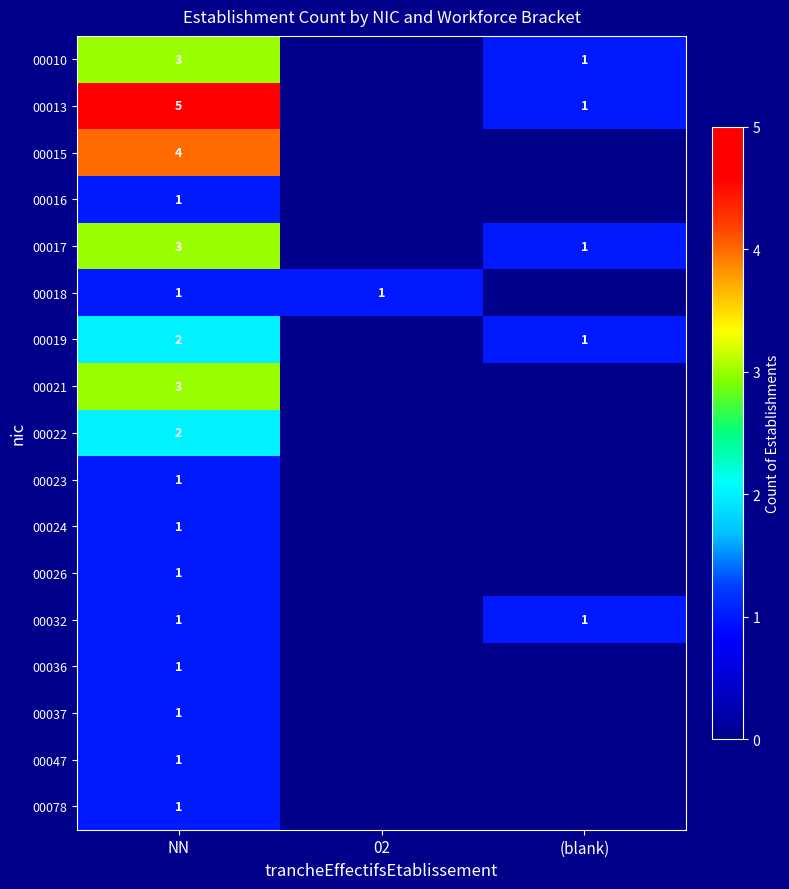

The value of 00019 at (blank) is 2. True or false?

False